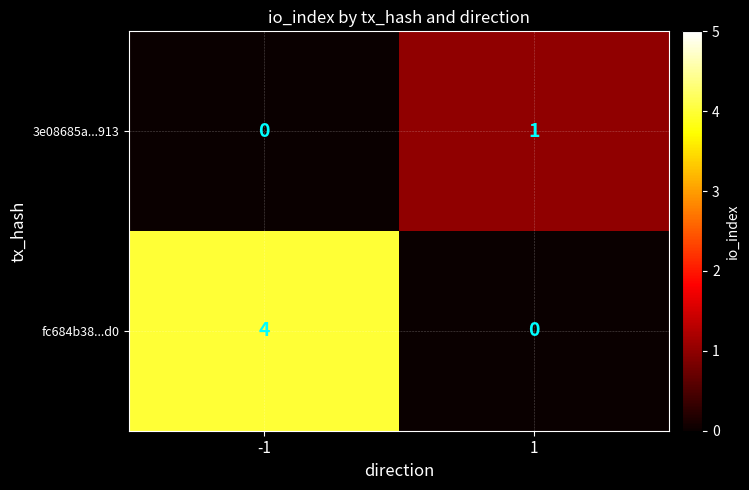

Which series has the largest range (max minus min)?

fc684b38...d0